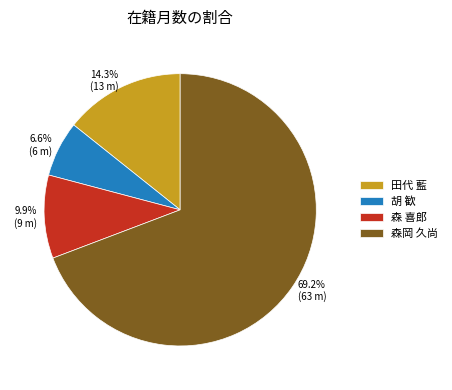

True or false: 森岡 久尚 accounts for 63% of the total.

False